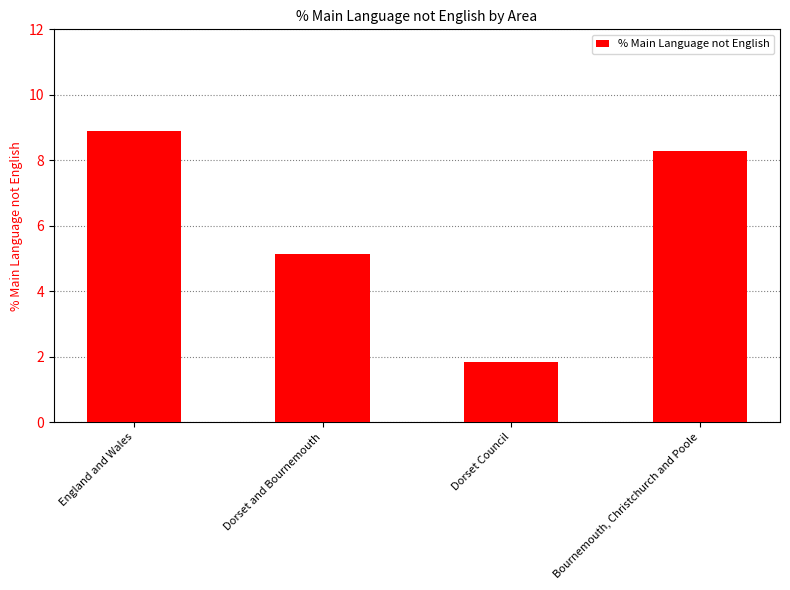

Which label corresponds to the largest value in the chart?

England and Wales